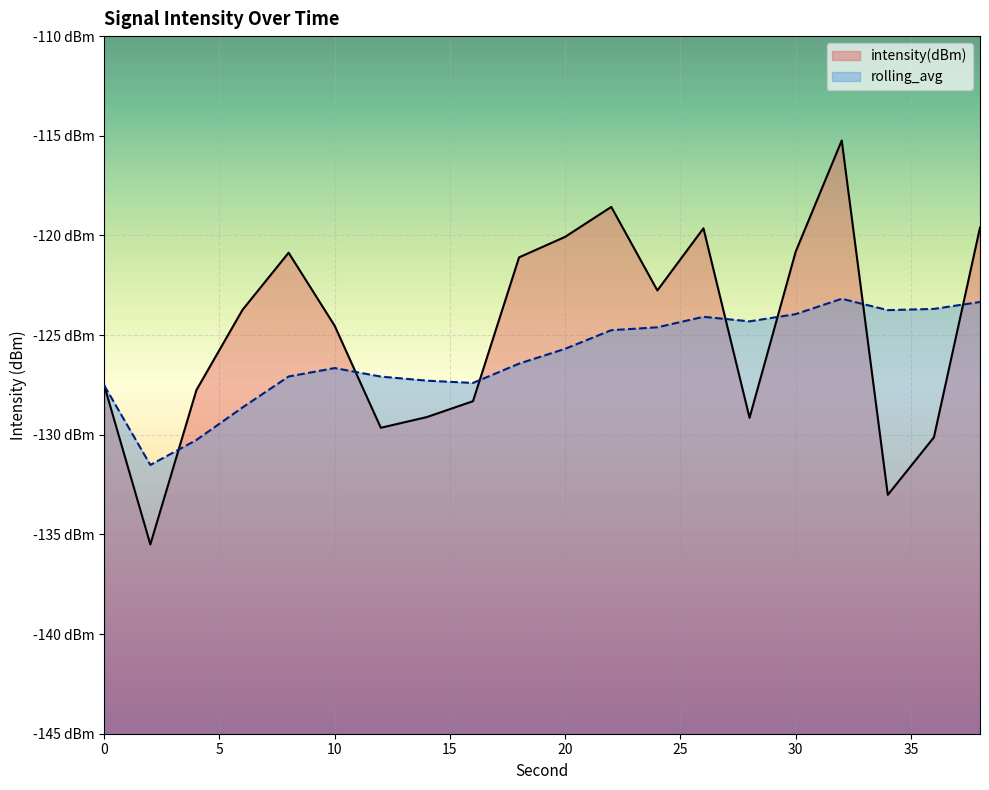

Does the chart display data point markers on the line(s)?

No